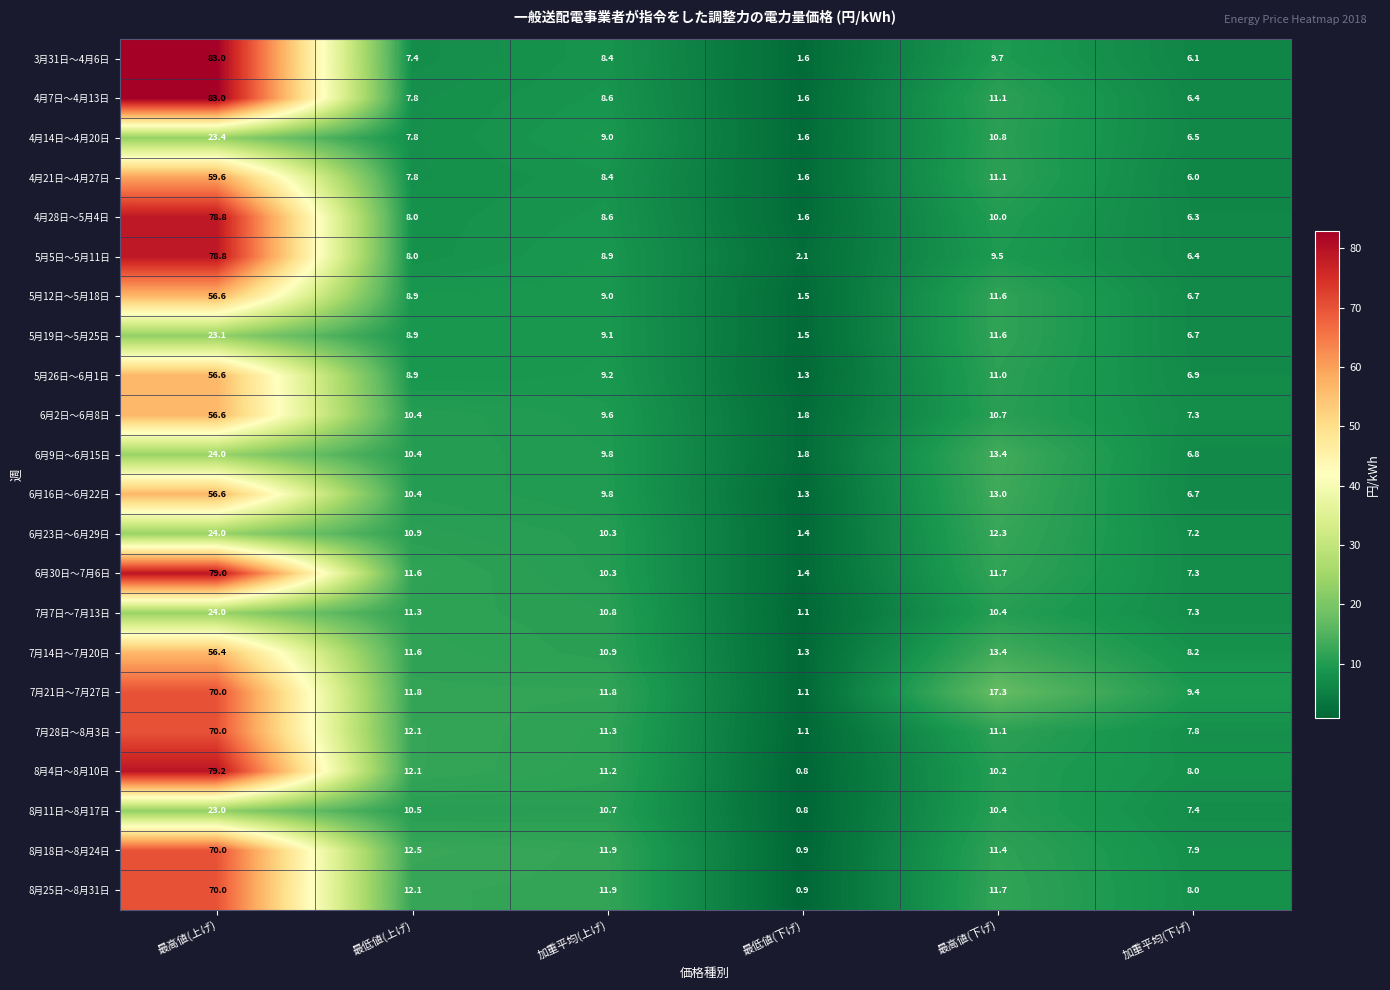

What is the difference between the 5月26日～6月1日 values at 最低値(上げ) and 最高値(下げ)?

2.1